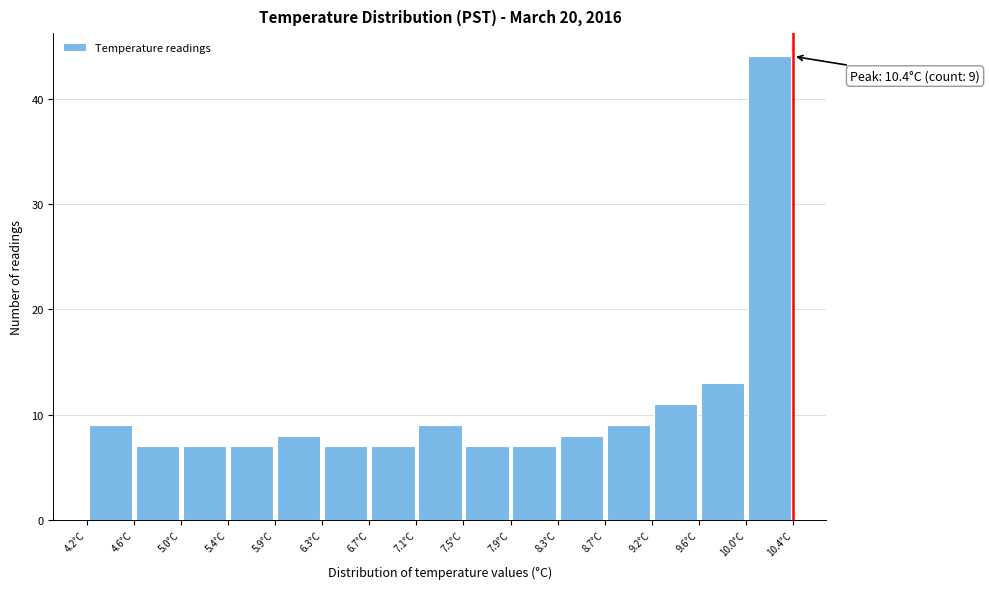

Which range on the x-axis has the tallest bar?

10.00 to 10.40